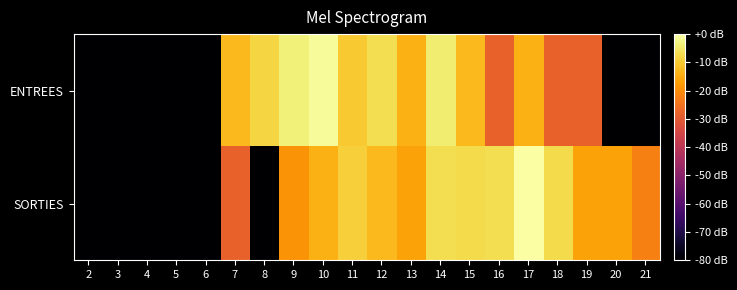

Reading left to right, list all the values displayed in this chart.

ENTREES: 2=-80.0	3=-80.0	4=-80.0	5=-80.0	6=-80.0	7=-12.7	8=-8.3	9=-3.7	10=-1.1	11=-10.2	12=-6.7	13=-14.3	14=-4.2	15=-12.7	16=-28.3	17=-14.3	18=-28.3	19=-28.3	20=-80.0	21=-80.0
SORTIES: 2=-80.0	3=-80.0	4=-80.0	5=-80.0	6=-80.0	7=-28.3	8=-80.0	9=-18.8	10=-14.3	11=-9.2	12=-12.7	13=-16.3	14=-6.7	15=-7.5	16=-6.7	17=0.0	18=-7.5	19=-16.3	20=-16.3	21=-22.3